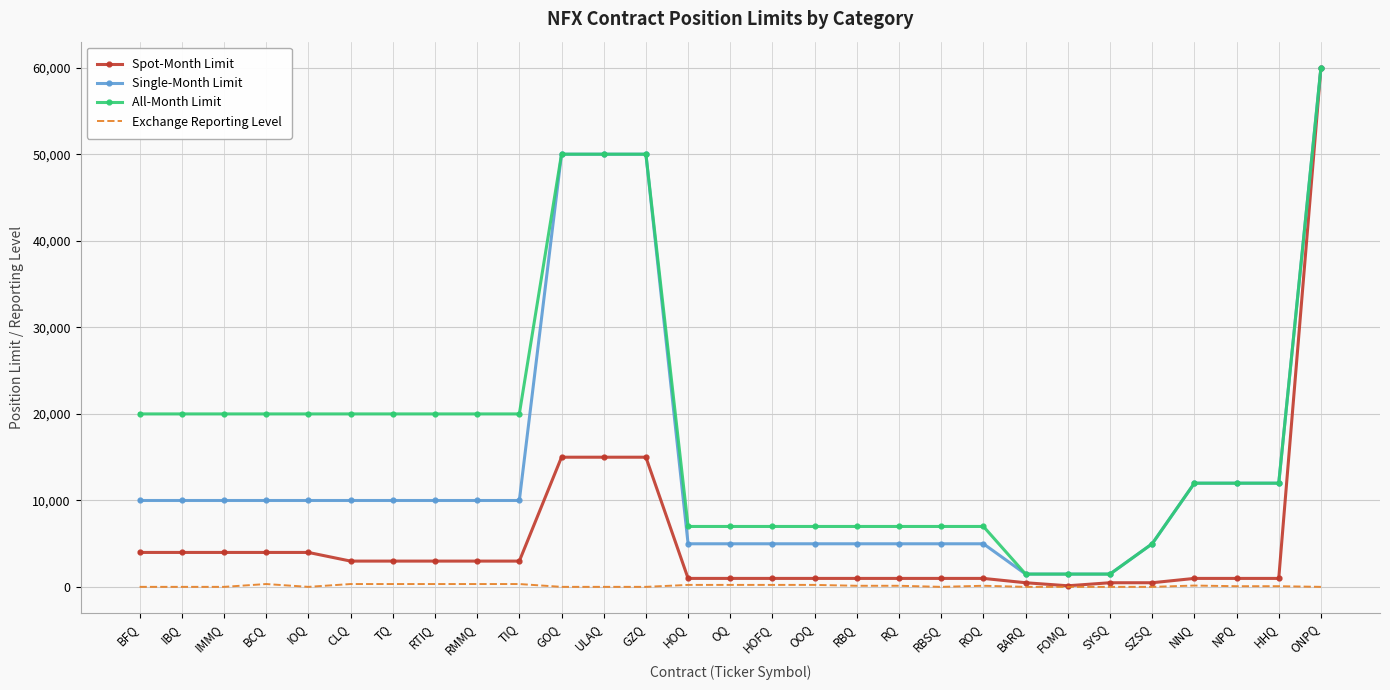

The value of Spot-Month Limit at IOQ is 4000. True or false?

True